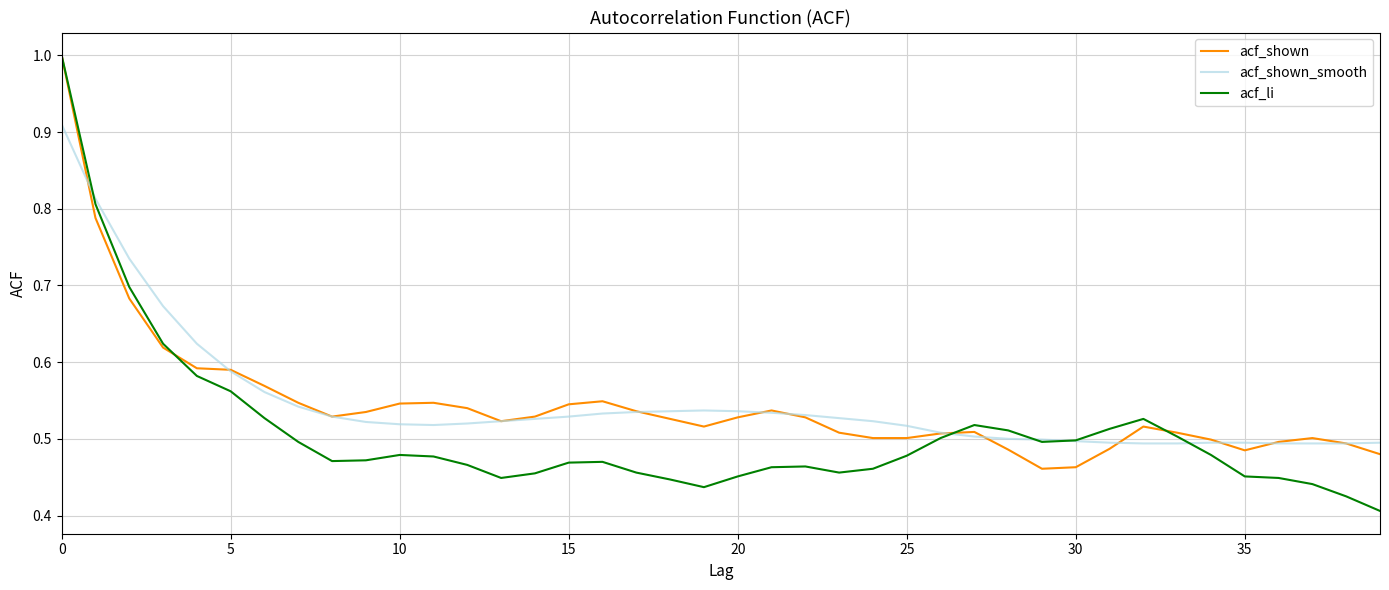

What is the maximum value shown in the chart?

1.0